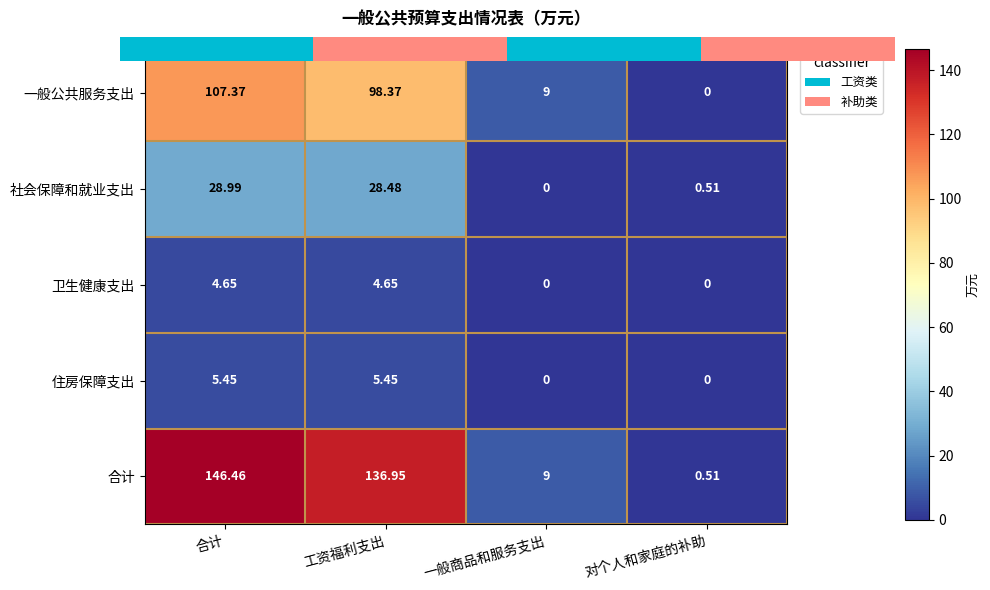

Rank the categories by 社会保障和就业支出 value from lowest to highest.

一般商品和服务支出, 对个人和家庭的补助, 工资福利支出, 合计